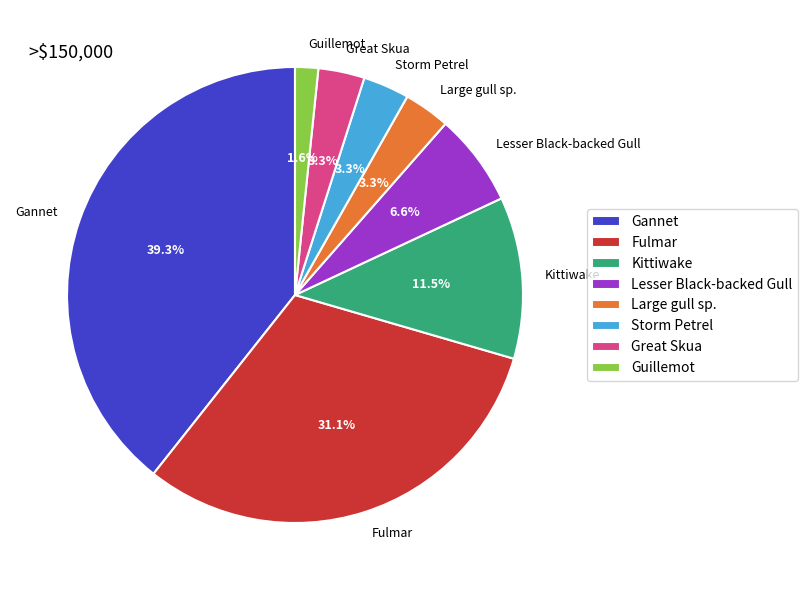

To the nearest percent, what portion does Lesser Black-backed Gull represent?

7%